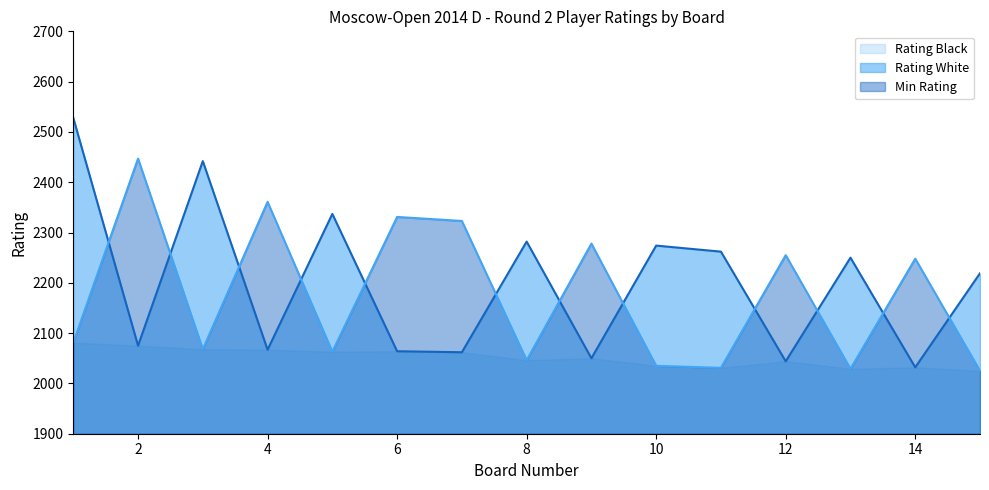

How many data points in Rating White are above 2219?

7